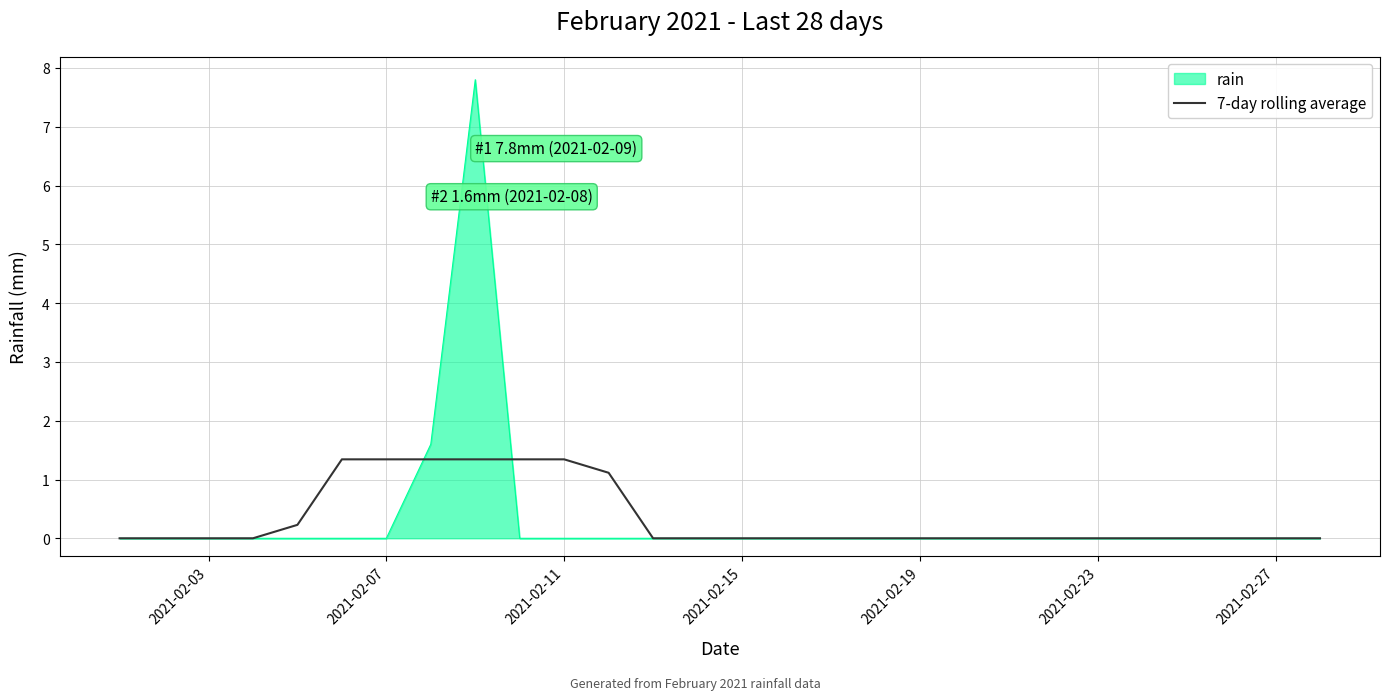

List the series in order of their peak value, highest first.

rain, 7-day rolling average